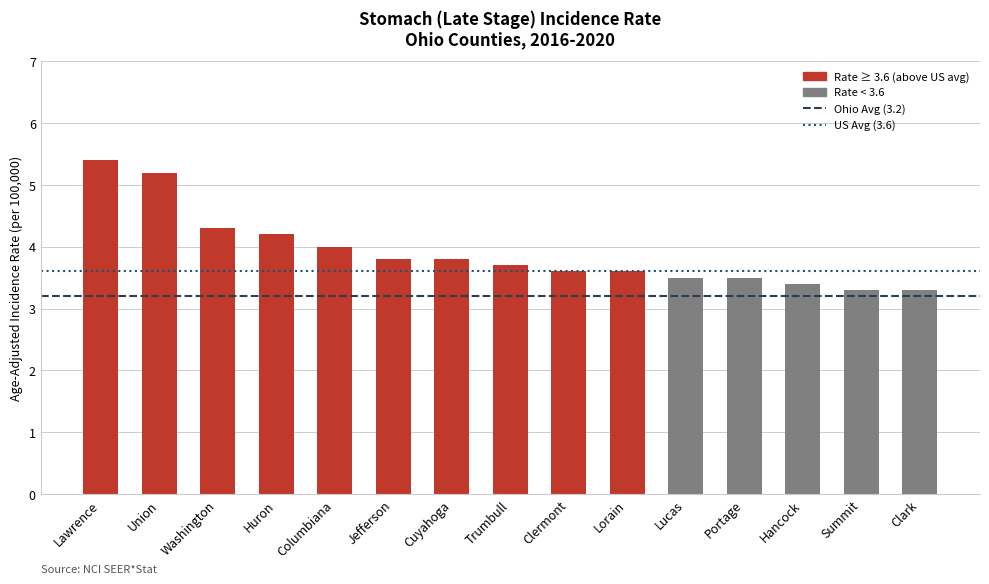

Is it true that the value at Huron is 1.1?

False